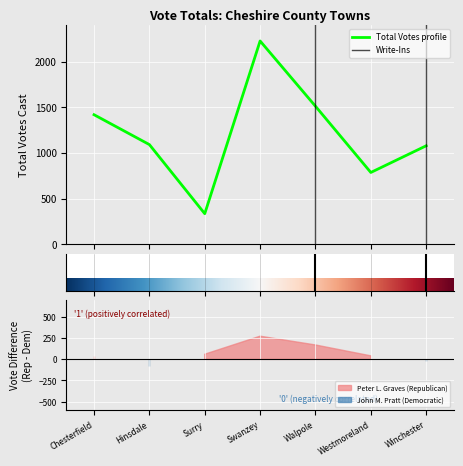

What is the highest value of the Total Votes profile series?

2225